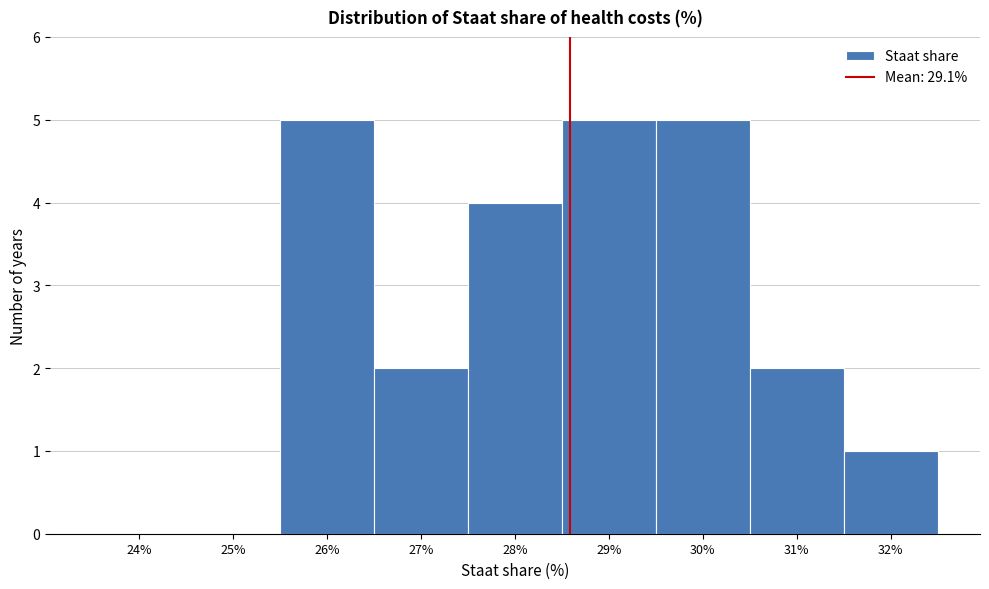

Reading left to right, transcribe all the data shown in this chart.

24%=0	25%=0	26%=5	27%=2	28%=4	29%=5	30%=5	31%=2	32%=1